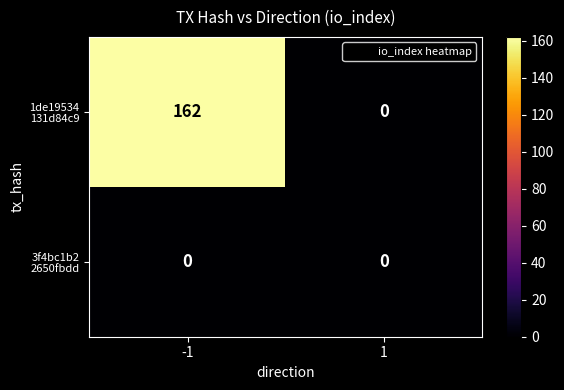

What is the maximum value shown in the chart?

162